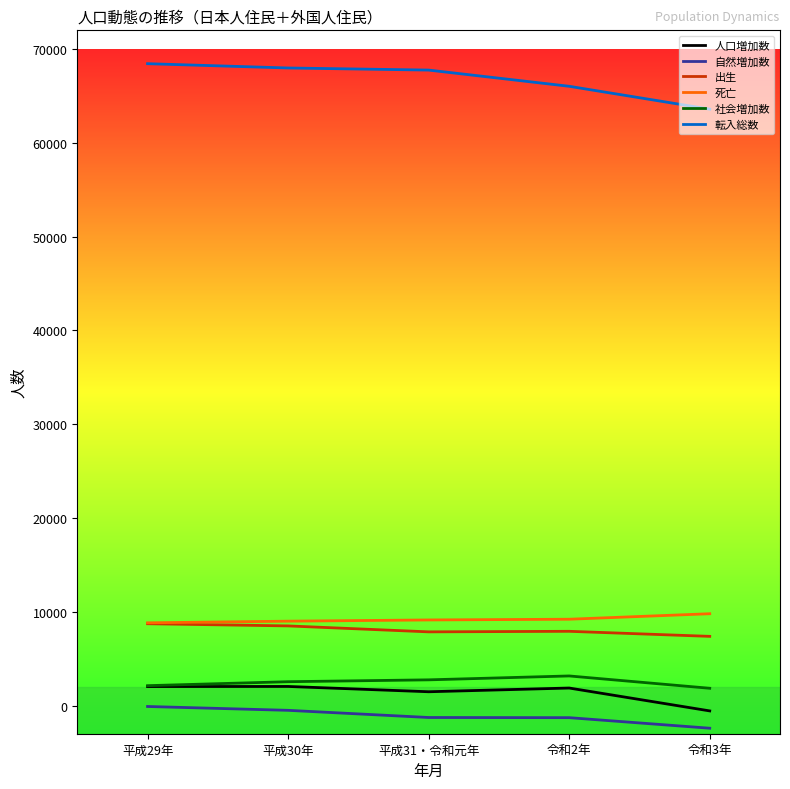

The value of 出生 at 令和3年 is 13218. True or false?

False